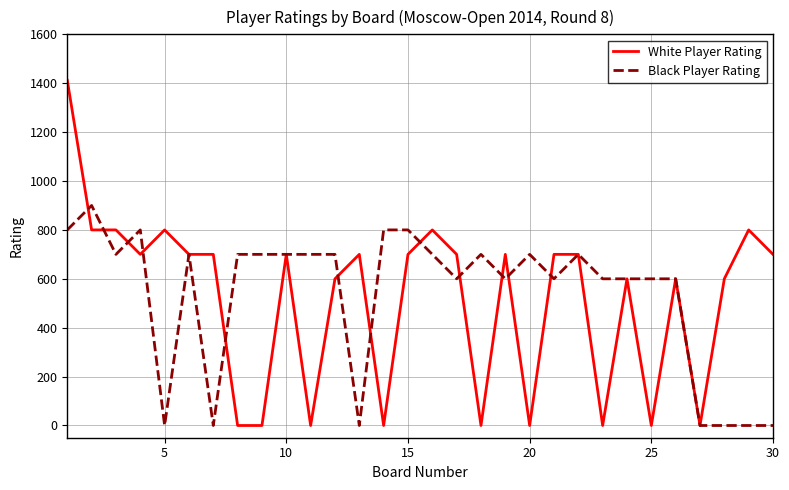

What is the highest value of the Black Player Rating series?

900